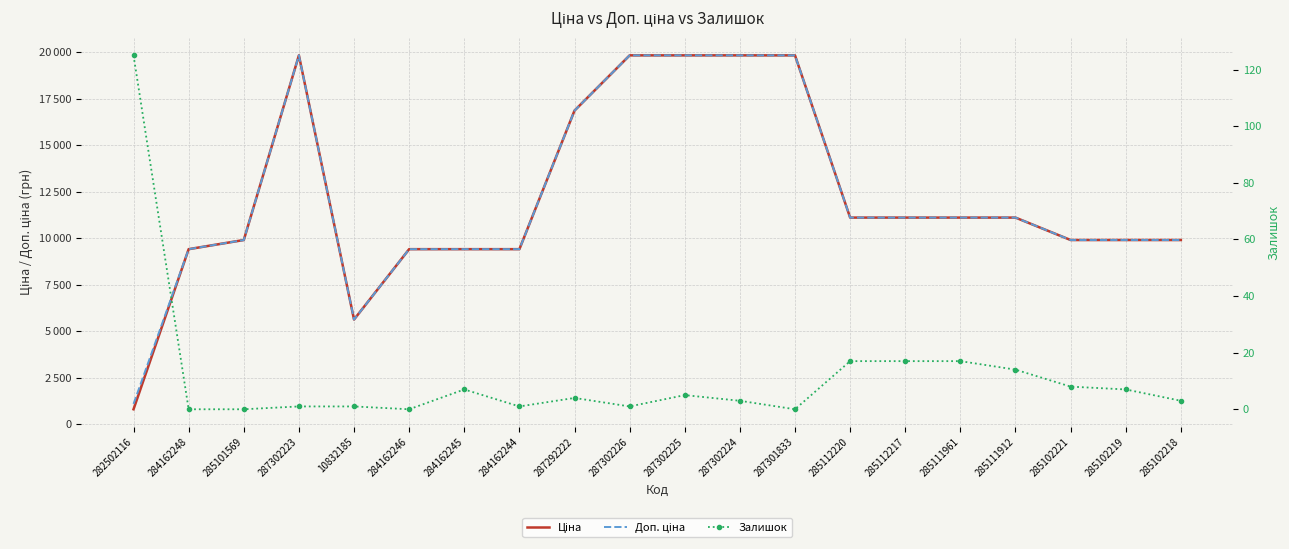

At how many categories does at least one series exceed 4798?

19